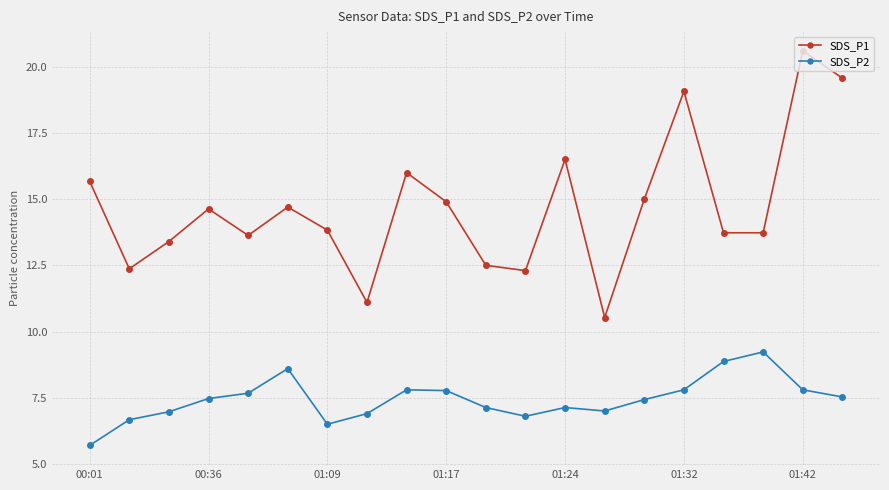

Which series has the largest total across all categories?

SDS_P1